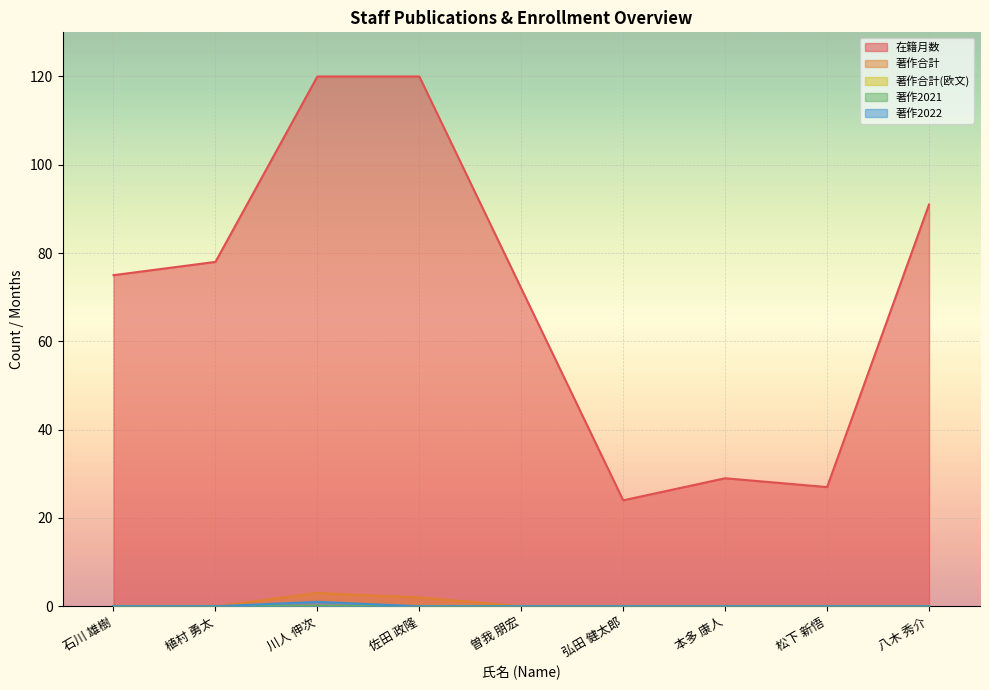

What is the highest value of the 著作2022 series?

1